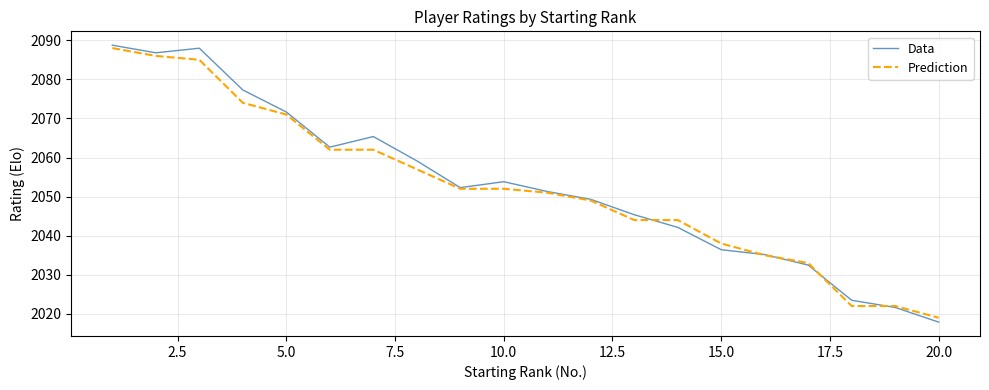

What is the difference between the maximum and minimum values in the Data series?

70.9